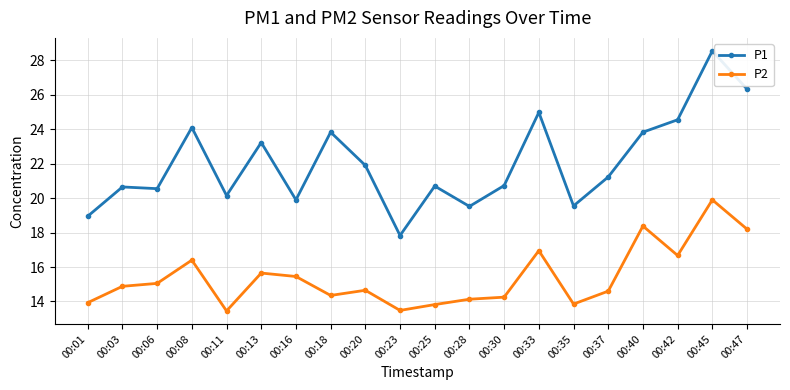

What are all the series names shown in the legend?

P1, P2